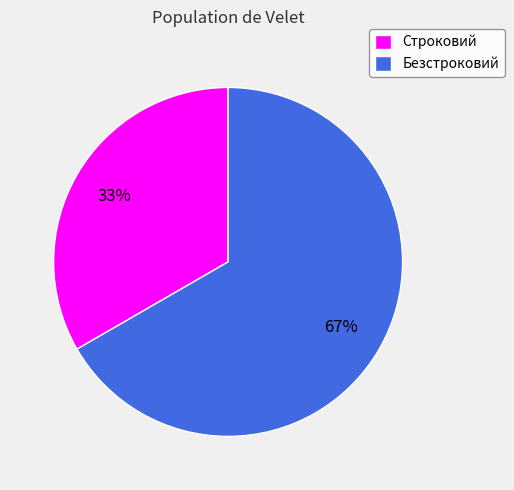

How many slices are in this pie chart?

2